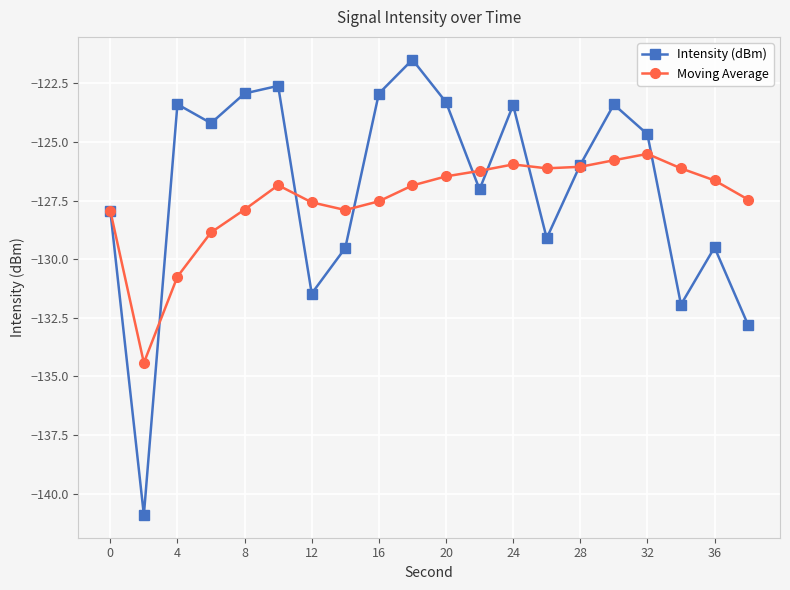

How many interior local peaks does the Intensity (dBm) series have?

6